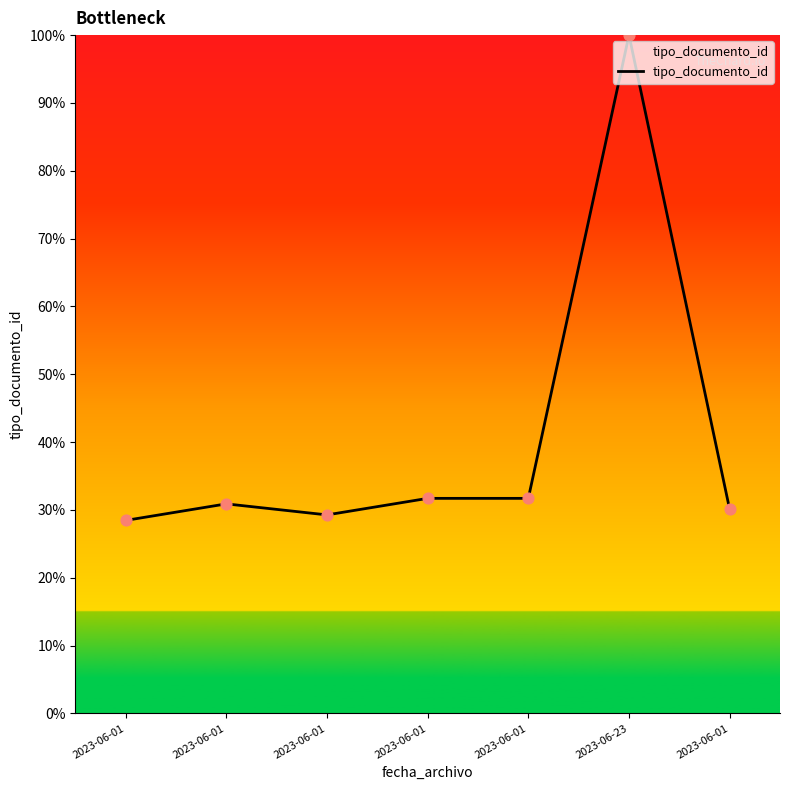

What is the ratio of the value at 2023-06-01 to the value at 2023-06-23?

0.3